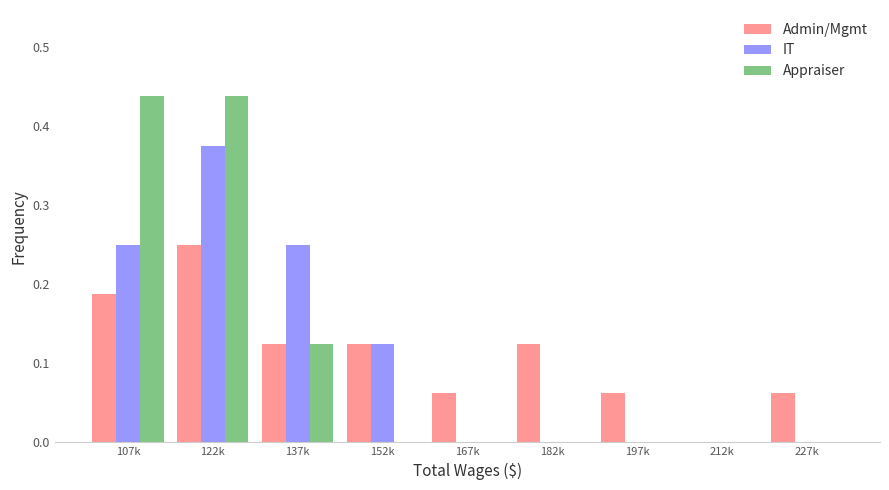

At which label does Admin/Mgmt reach its peak?

122k